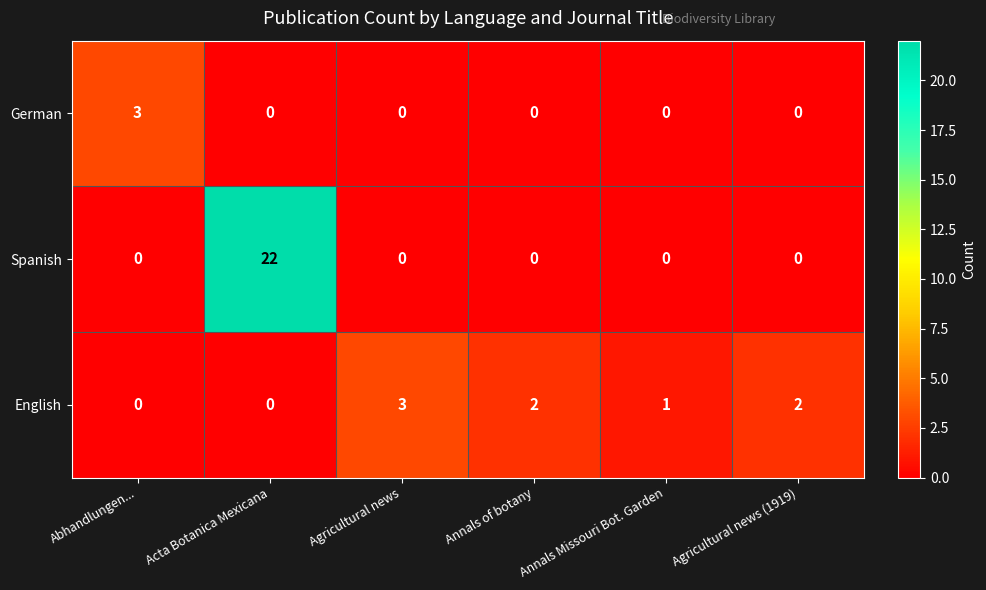

Rank the series by their average value, from highest to lowest.

Spanish, English, German